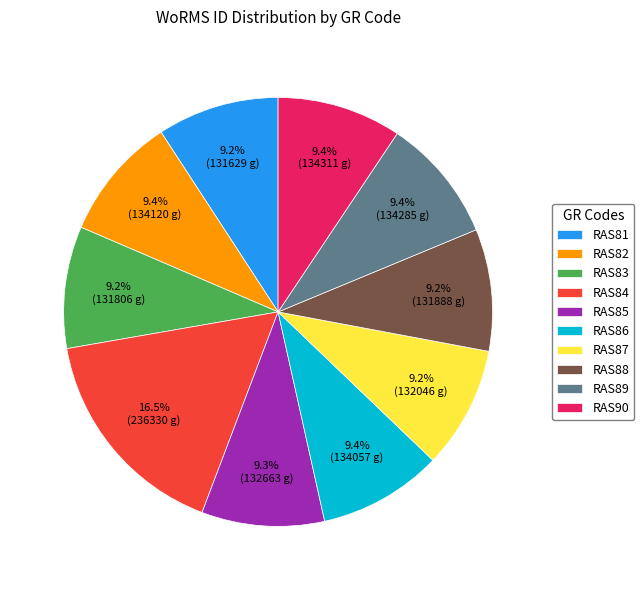

What percentage is the RAS89 slice, to the nearest percent?

9%